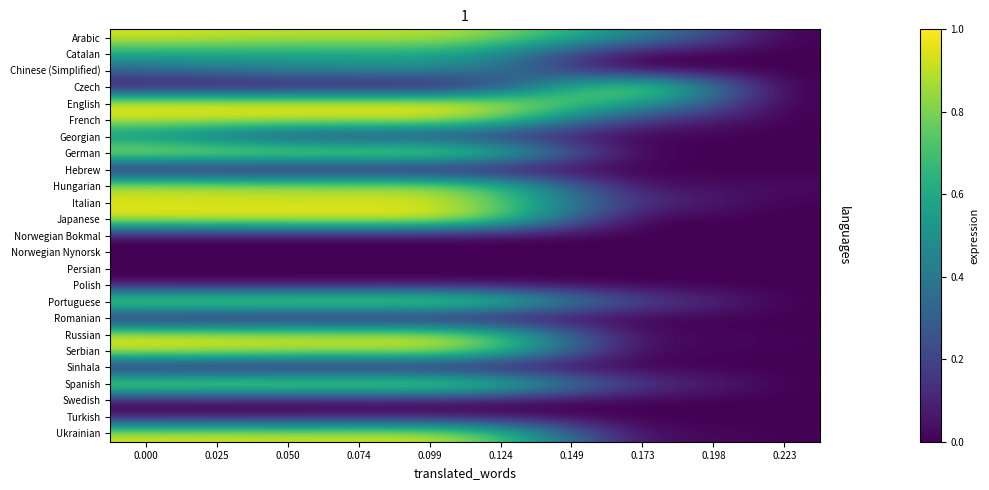

Reading left to right, transcribe all the data shown in this chart.

Arabic: 0.000=0.9	0.025=0.9	0.050=0.9	0.074=0.9	0.099=0.9	0.124=0.8	0.149=0.6	0.173=0.4	0.198=0.2	0.223=0.0
Catalan: 0.000=0.6	0.025=0.6	0.050=0.6	0.074=0.6	0.099=0.6	0.124=0.5	0.149=0.2	0.173=0.0	0.198=0.0	0.223=0.0
Chinese (Simplified): 0.000=0.3	0.025=0.4	0.050=0.4	0.074=0.5	0.099=0.5	0.124=0.4	0.149=0.2	0.173=0.0	0.198=0.0	0.223=0.0
Czech: 0.000=0.0	0.025=0.0	0.050=0.0	0.074=0.0	0.099=0.0	0.124=0.2	0.149=0.6	0.173=0.8	0.198=0.4	0.223=0.0
English: 0.000=1.0	0.025=1.0	0.050=1.0	0.074=1.0	0.099=1.0	0.124=0.9	0.149=0.7	0.173=0.6	0.198=0.3	0.223=0.0
French: 0.000=0.9	0.025=0.9	0.050=0.9	0.074=0.9	0.099=0.9	0.124=0.8	0.149=0.4	0.173=0.2	0.198=0.1	0.223=0.0
Georgian: 0.000=0.4	0.025=0.3	0.050=0.2	0.074=0.2	0.099=0.2	0.124=0.1	0.149=0.1	0.173=0.0	0.198=0.0	0.223=0.0
German: 0.000=1.0	0.025=0.9	0.050=0.9	0.074=0.9	0.099=0.9	0.124=0.7	0.149=0.3	0.173=0.0	0.198=0.0	0.223=0.0
Hebrew: 0.000=0.0	0.025=0.0	0.050=0.0	0.074=0.0	0.099=0.0	0.124=0.0	0.149=0.0	0.173=0.0	0.198=0.0	0.223=0.0
Hungarian: 0.000=0.9	0.025=0.9	0.050=0.9	0.074=0.9	0.099=0.9	0.124=0.7	0.149=0.3	0.173=0.0	0.198=0.0	0.223=0.0
Italian: 0.000=0.9	0.025=0.9	0.050=0.9	0.074=0.9	0.099=0.9	0.124=0.8	0.149=0.4	0.173=0.2	0.198=0.1	0.223=0.0
Japanese: 0.000=1.0	0.025=1.0	0.050=1.0	0.074=1.0	0.099=1.0	0.124=0.8	0.149=0.3	0.173=0.0	0.198=0.0	0.223=0.0
Norwegian Bokmal: 0.000=0.0	0.025=0.0	0.050=0.0	0.074=0.0	0.099=0.0	0.124=0.0	0.149=0.0	0.173=0.0	0.198=0.0	0.223=0.0
Norwegian Nynorsk: 0.000=0.0	0.025=0.0	0.050=0.0	0.074=0.0	0.099=0.0	0.124=0.0	0.149=0.0	0.173=0.0	0.198=0.0	0.223=0.0
Persian: 0.000=0.0	0.025=0.0	0.050=0.0	0.074=0.0	0.099=0.0	0.124=0.0	0.149=0.0	0.173=0.0	0.198=0.0	0.223=0.0
Polish: 0.000=0.0	0.025=0.0	0.050=0.0	0.074=0.0	0.099=0.0	0.124=0.0	0.149=0.0	0.173=0.0	0.198=0.0	0.223=0.0
Portuguese: 0.000=0.9	0.025=0.9	0.050=0.9	0.074=0.9	0.099=0.9	0.124=0.8	0.149=0.5	0.173=0.2	0.198=0.1	0.223=0.0
Romanian: 0.000=0.0	0.025=0.0	0.050=0.0	0.074=0.0	0.099=0.0	0.124=0.0	0.149=0.0	0.173=0.0	0.198=0.0	0.223=0.0
Russian: 0.000=0.9	0.025=0.9	0.050=0.9	0.074=0.9	0.099=0.9	0.124=0.7	0.149=0.3	0.173=0.0	0.198=0.0	0.223=0.0
Serbian: 0.000=0.9	0.025=0.9	0.050=0.9	0.074=0.9	0.099=0.9	0.124=0.7	0.149=0.3	0.173=0.0	0.198=0.0	0.223=0.0
Sinhala: 0.000=0.0	0.025=0.0	0.050=0.0	0.074=0.0	0.099=0.0	0.124=0.0	0.149=0.0	0.173=0.0	0.198=0.0	0.223=0.0
Spanish: 0.000=0.9	0.025=0.9	0.050=0.9	0.074=0.9	0.099=0.9	0.124=0.8	0.149=0.4	0.173=0.2	0.198=0.1	0.223=0.0
Swedish: 0.000=0.0	0.025=0.0	0.050=0.0	0.074=0.0	0.099=0.0	0.124=0.0	0.149=0.0	0.173=0.0	0.198=0.0	0.223=0.0
Turkish: 0.000=0.0	0.025=0.0	0.050=0.0	0.074=0.0	0.099=0.0	0.124=0.0	0.149=0.0	0.173=0.0	0.198=0.0	0.223=0.0
Ukrainian: 0.000=0.9	0.025=0.9	0.050=0.9	0.074=0.9	0.099=0.9	0.124=0.7	0.149=0.3	0.173=0.0	0.198=0.0	0.223=0.0